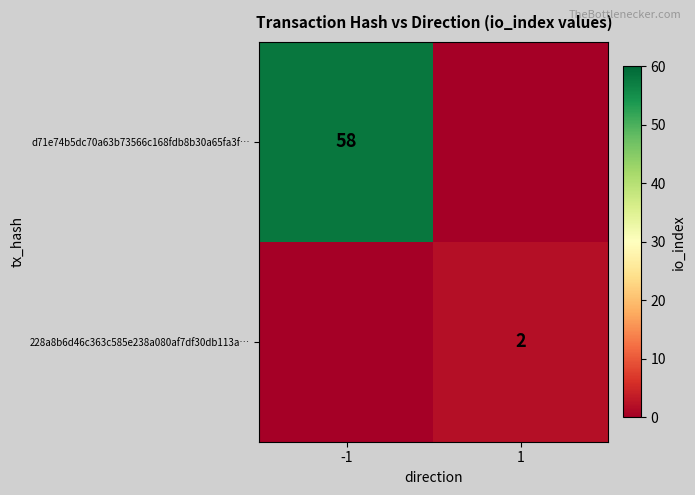

How many data points does each series have?

2